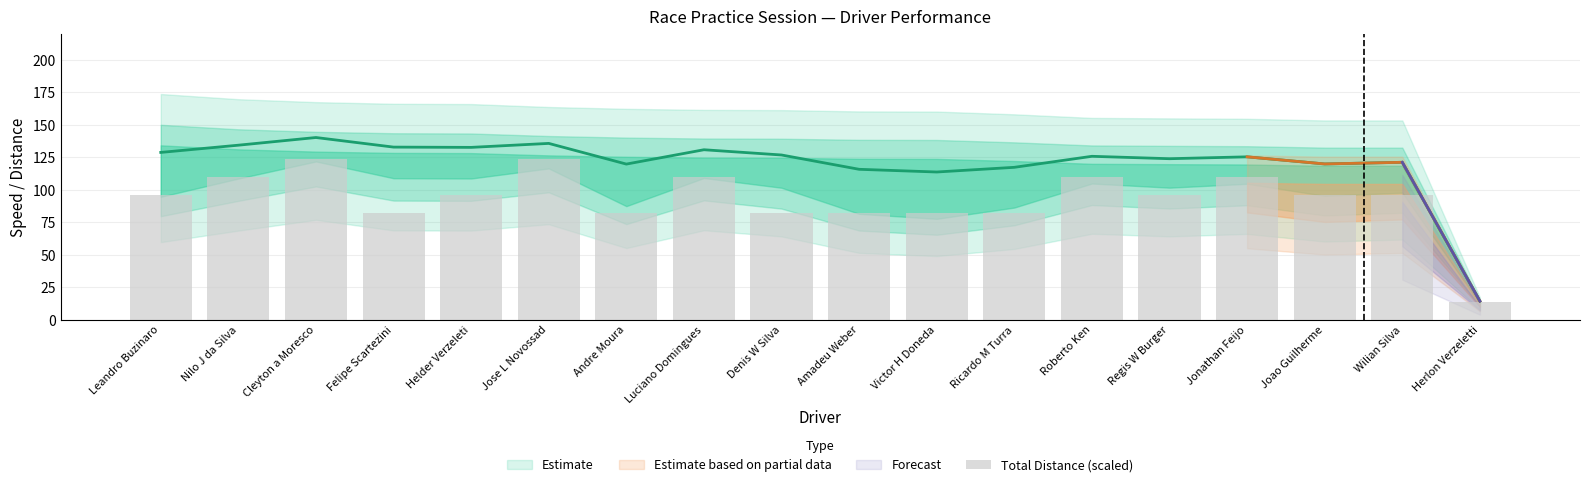

Rank the categories by value from lowest to highest.

Herlon Verzeletti, Felipe Scartezini, Andre Moura, Denis W Silva, Amadeu Weber, Victor H Doneda, Ricardo M Turra, Leandro Buzinaro, Helder Verzeleti, Regis W Burger, Joao Guilherme, Wilian Silva, Nilo J da Silva, Luciano Domingues, Roberto Ken, Jonathan Feijo, Cleyton a Moresco, Jose L Novossad